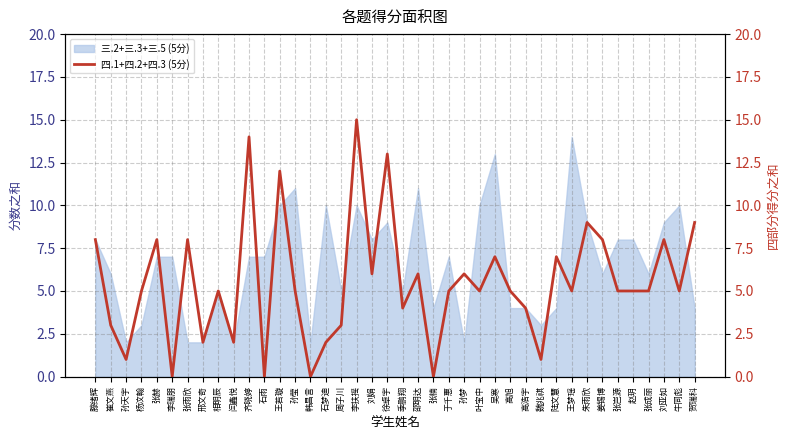

What position from the left is 李扶摇?

18